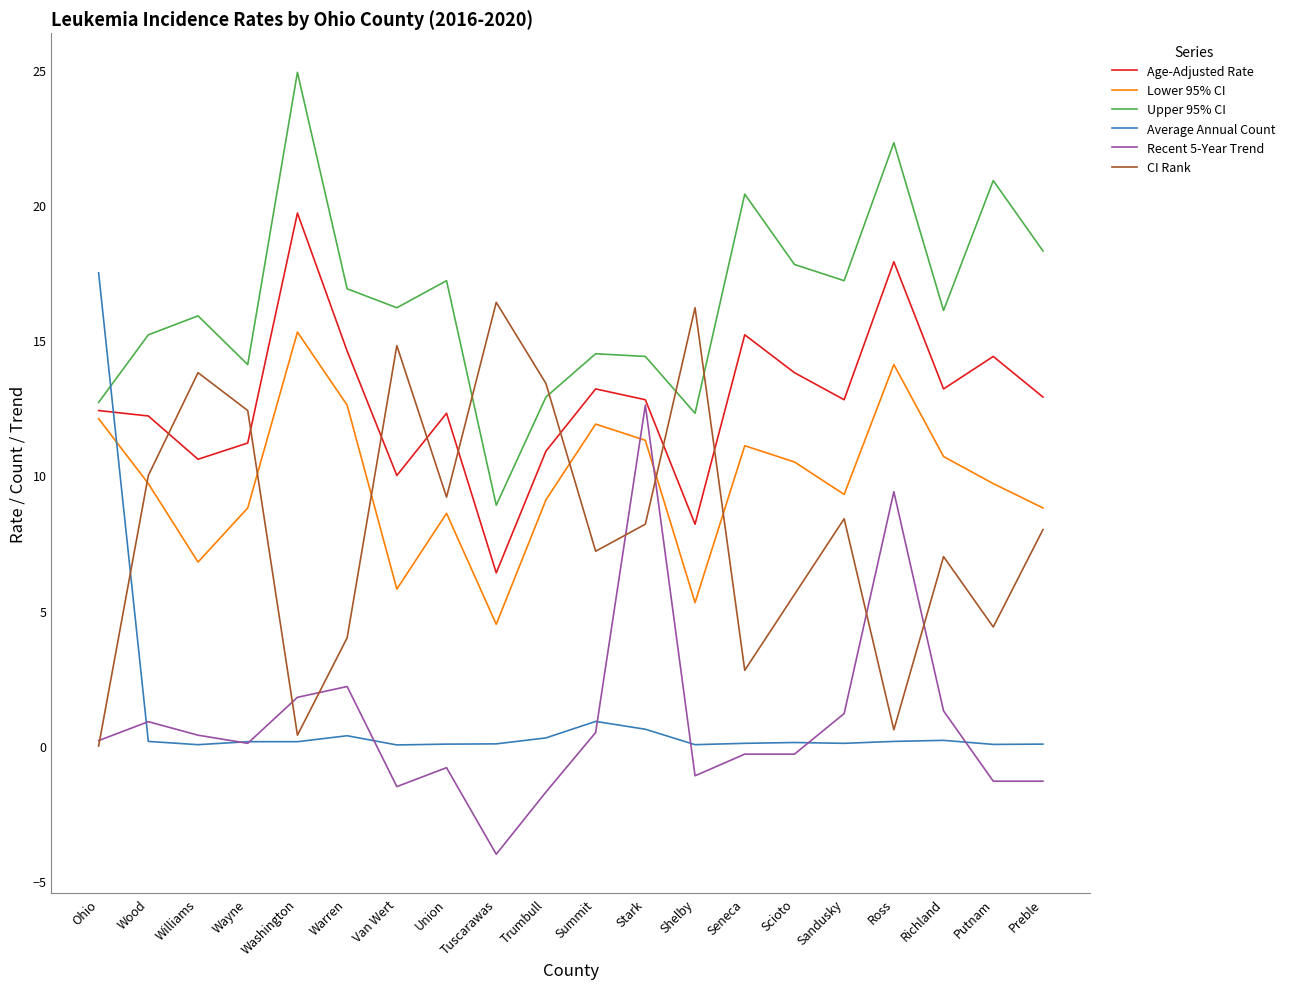

At which label does Average Annual Count reach its peak?

Ohio